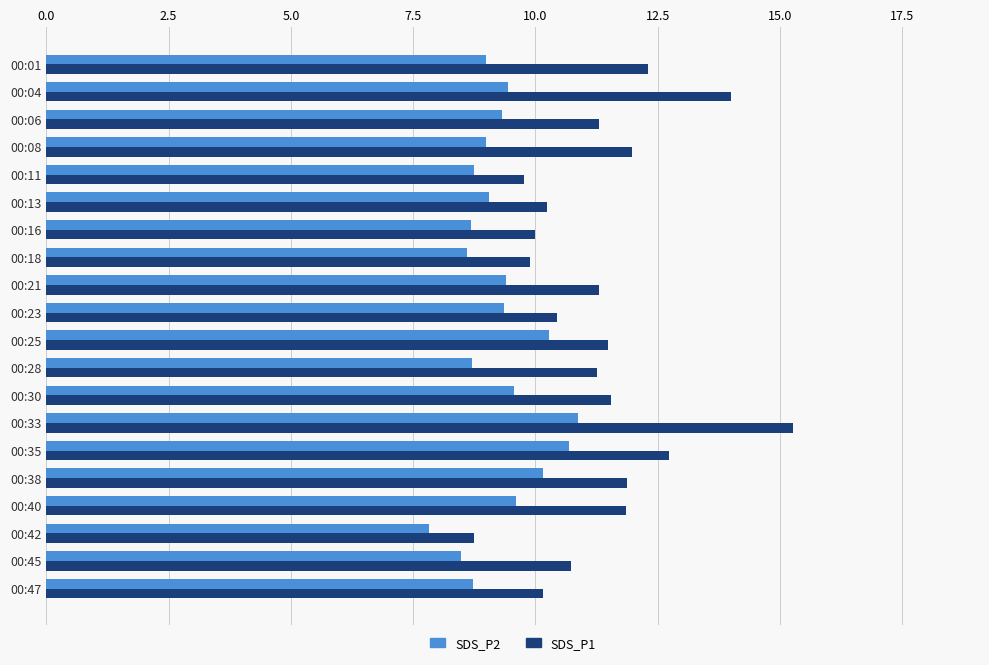

At which category does the chart reach its peak across all series?

00:33